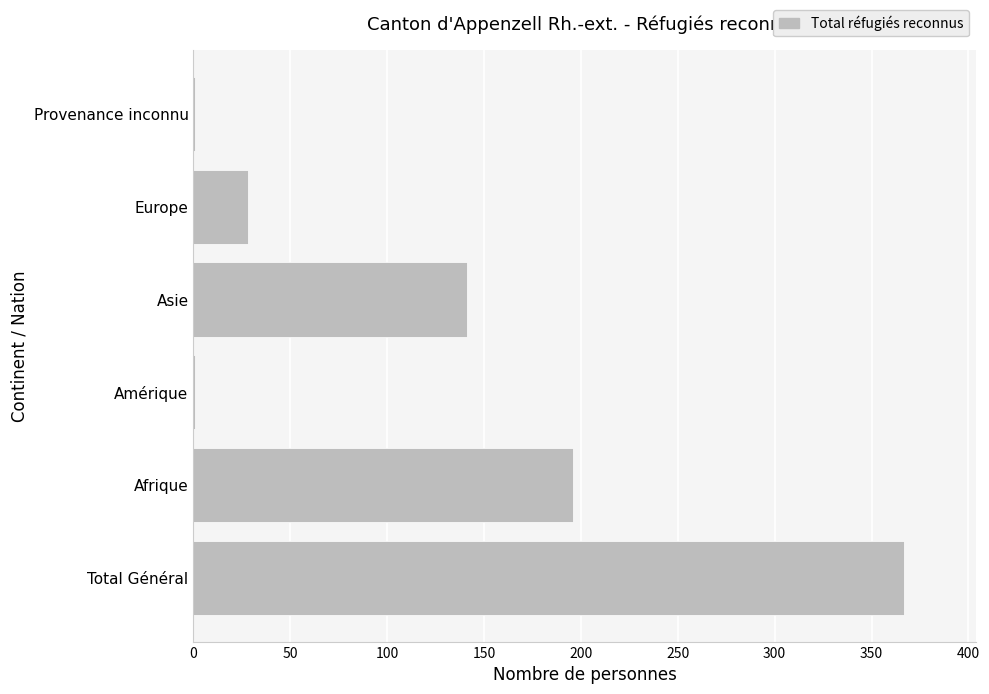

How many data points does each series have?

6